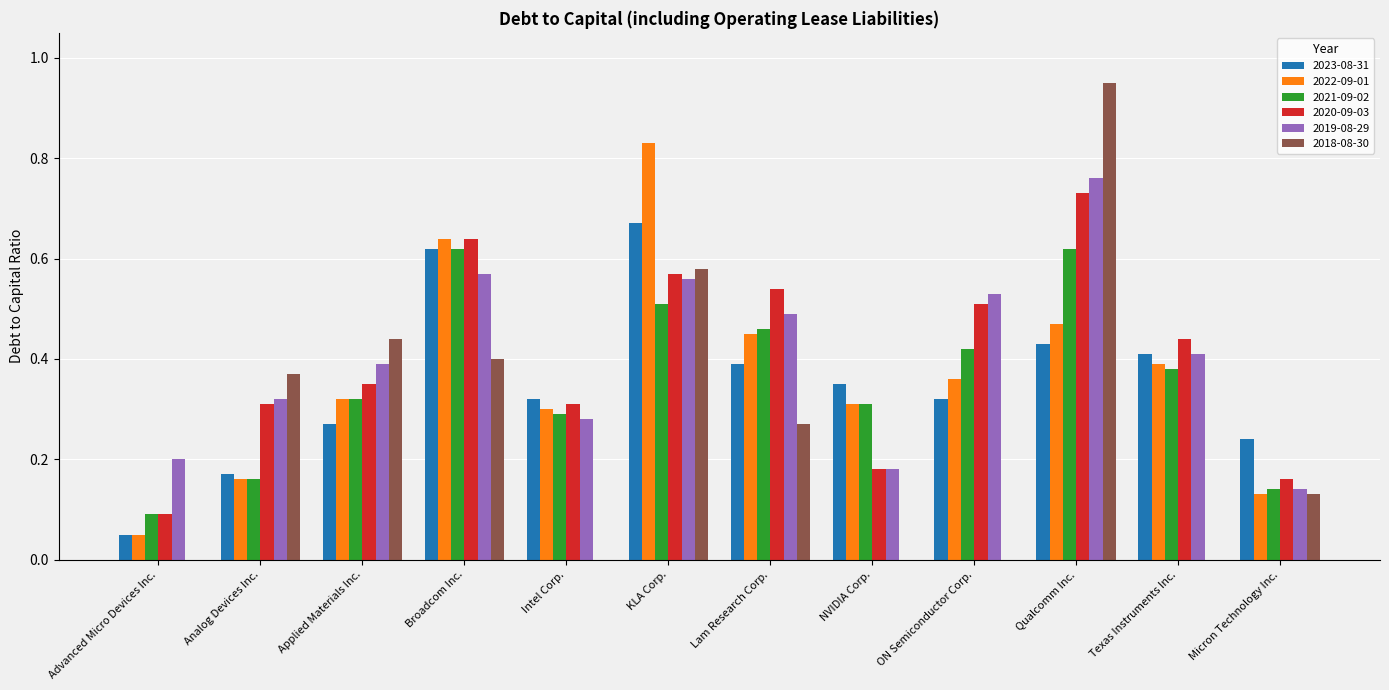

What is the sum of all 2018-08-30 values?

3.1